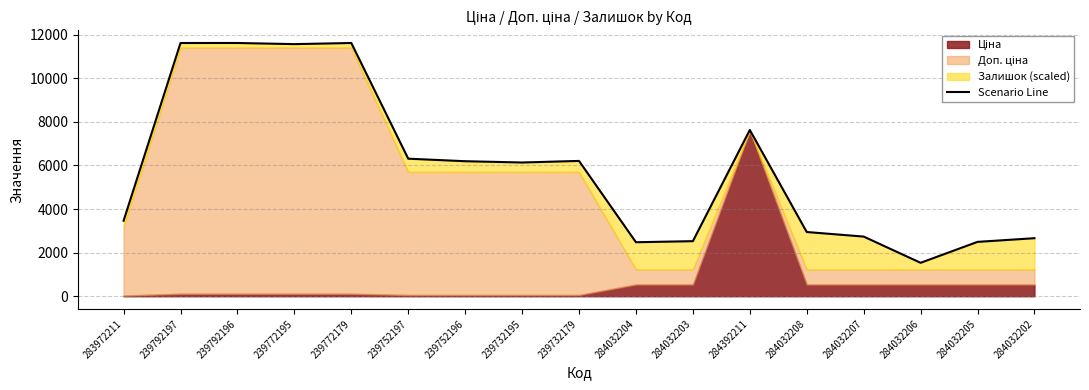

What position from the right is 239792197?

16